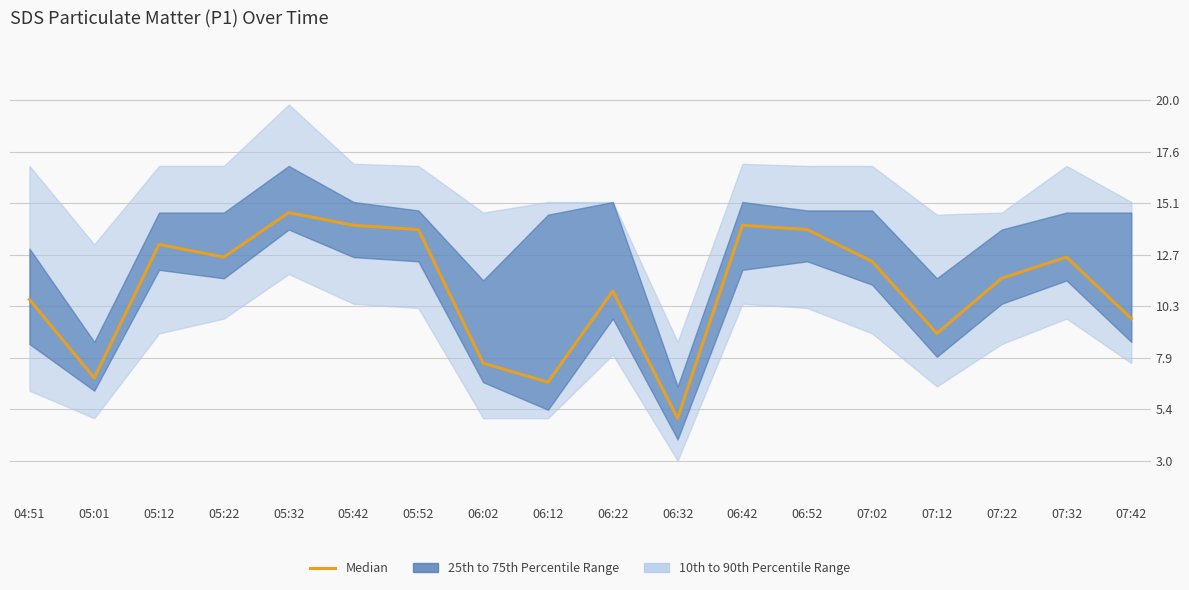

What is the value of the 7th point from the left?

13.9